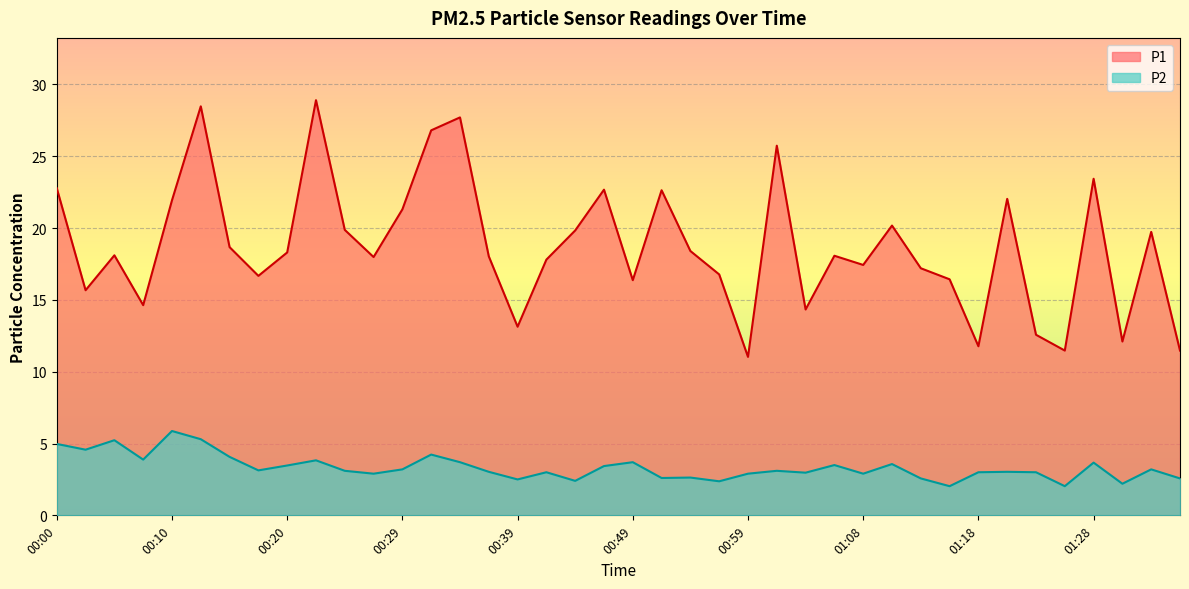

True or false: P1 and P2 intersect in this chart.

False